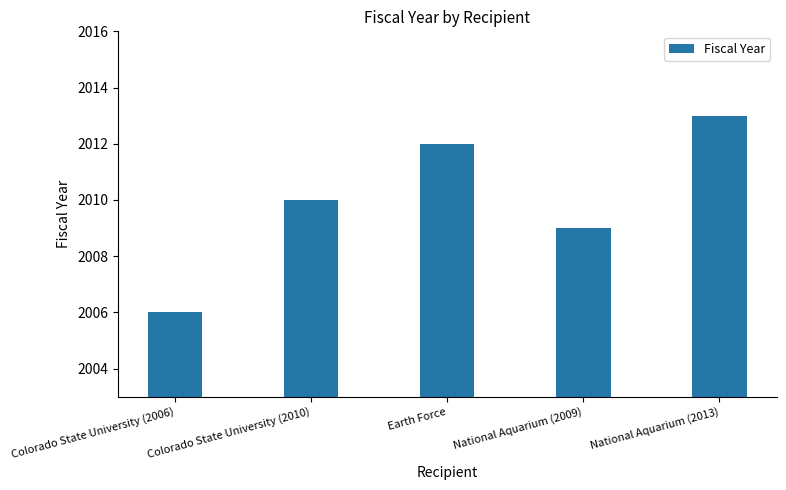

Reading left to right, transcribe all the data shown in this chart.

Colorado State University (2006)=2006	Colorado State University (2010)=2010	Earth Force=2012	National Aquarium (2009)=2009	National Aquarium (2013)=2013